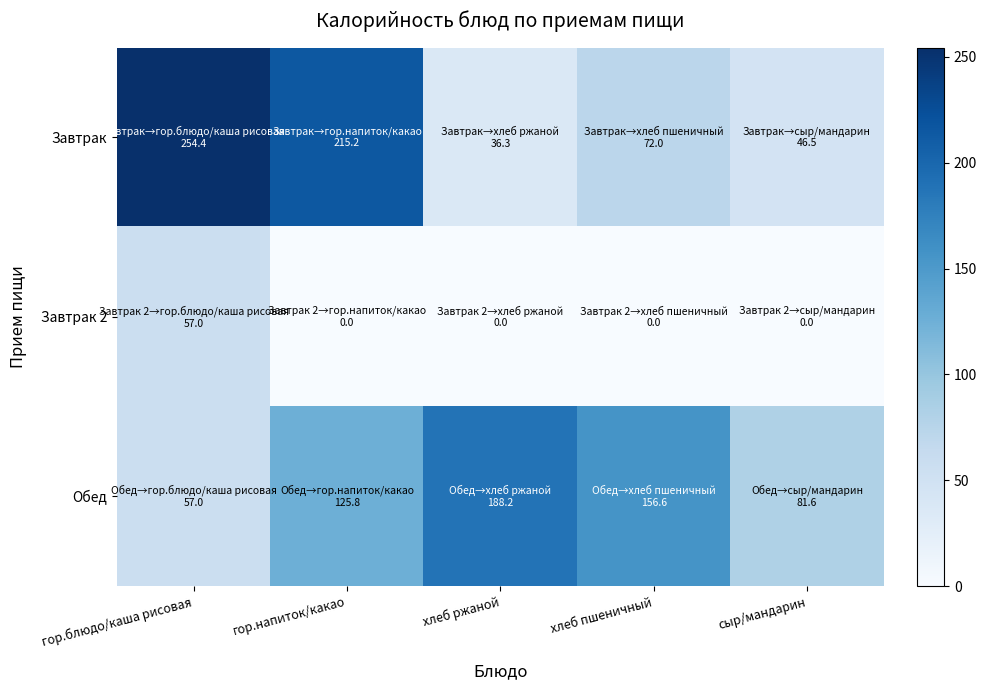

At which category is the sum across all series the highest?

гор.блюдо/каша рисовая